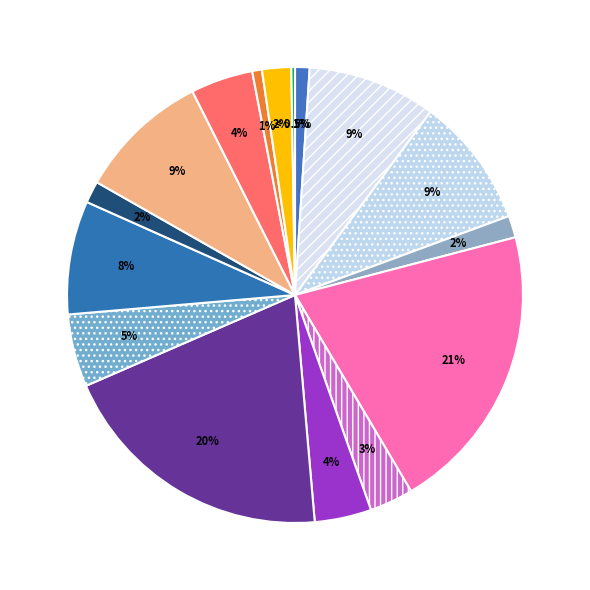

Does any single category account for the majority?

No